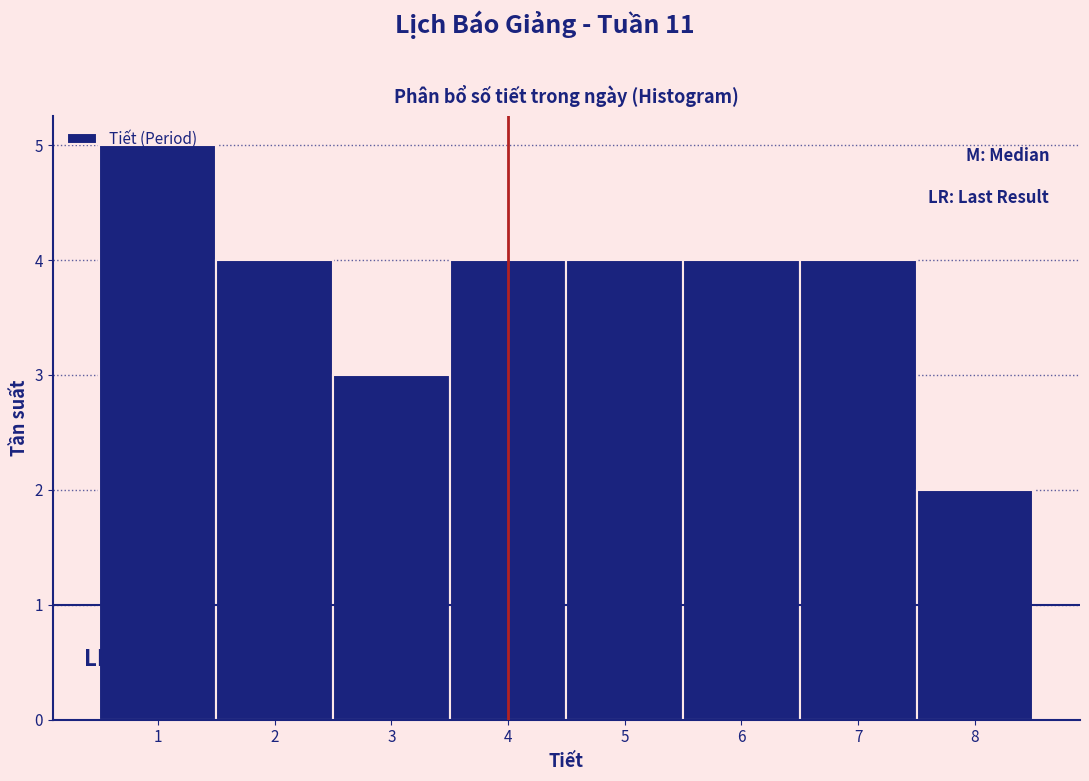

What is the height of the bar covering 1.5 to 2.5 on the x-axis? The values are not printed on the chart, so give them approximately, as read against the axis.

4